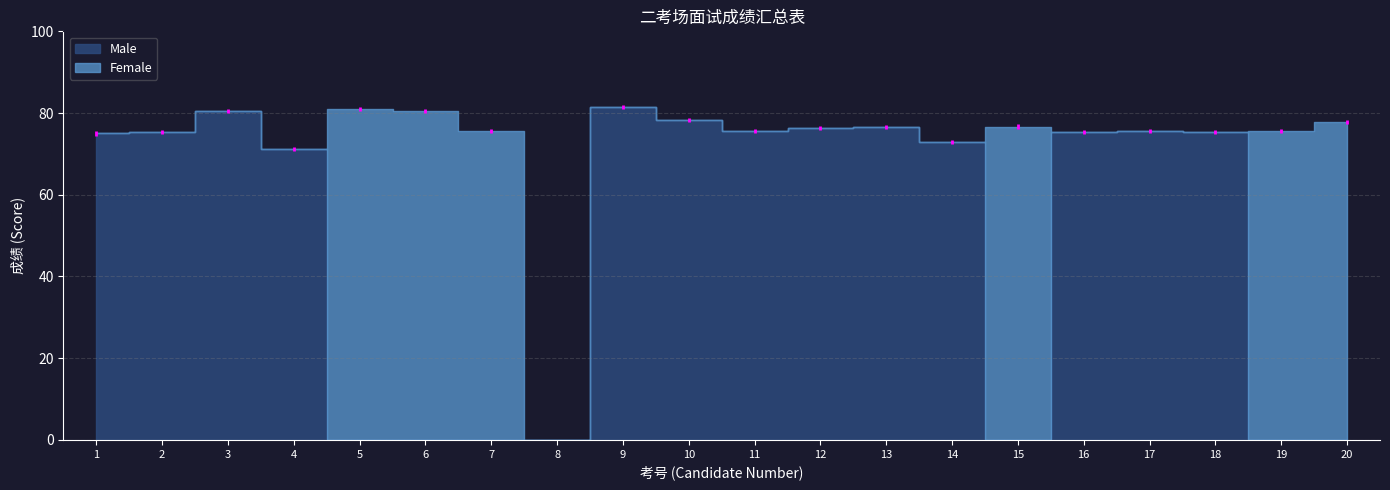

True or false: Male has a value of 75.0 at 1.

True